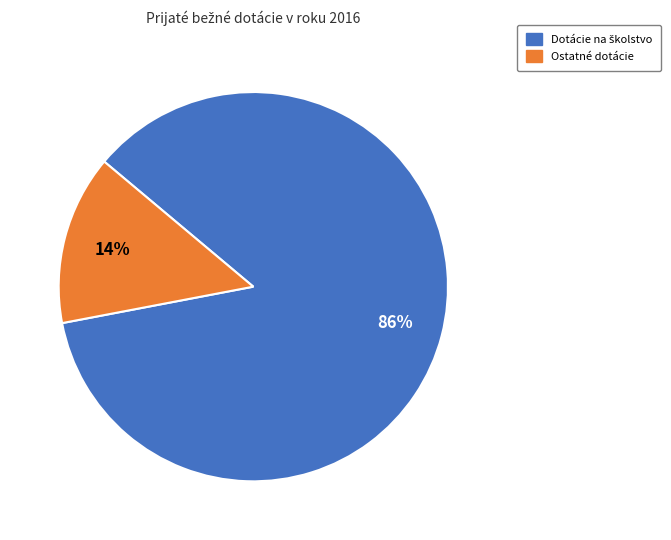

To the nearest percent, what is the average slice percentage?

50%